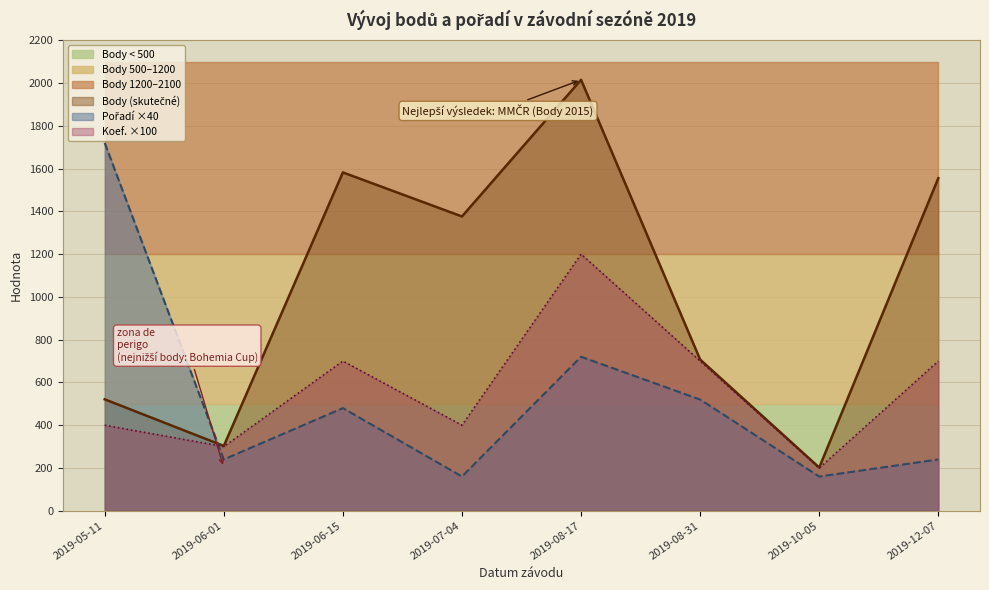

What is the value of the Koef. point at the 1st from the left?

400